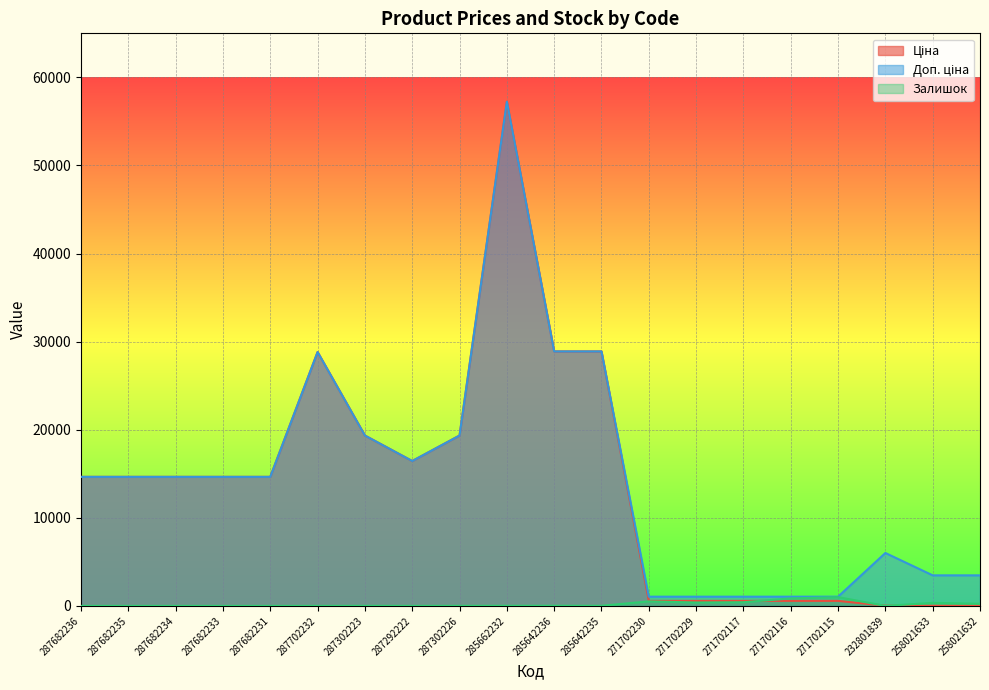

Where is the first local maximum for Доп. ціна?

287702232